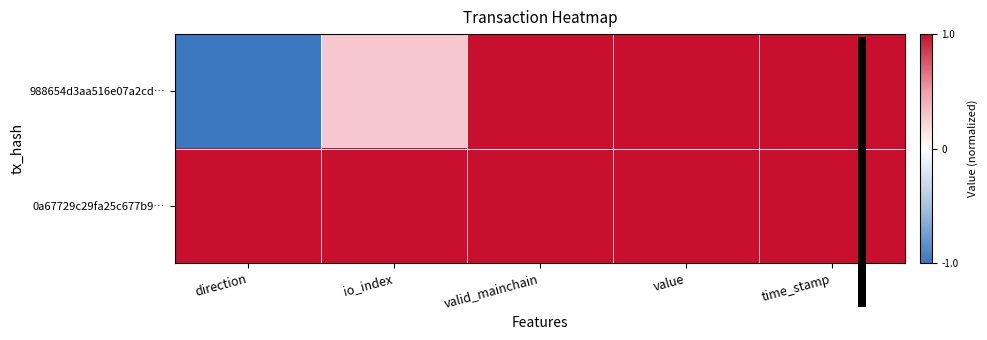

Between io_index and time_stamp, which series saw the biggest shift?

988654d3aa516e07a2cd…